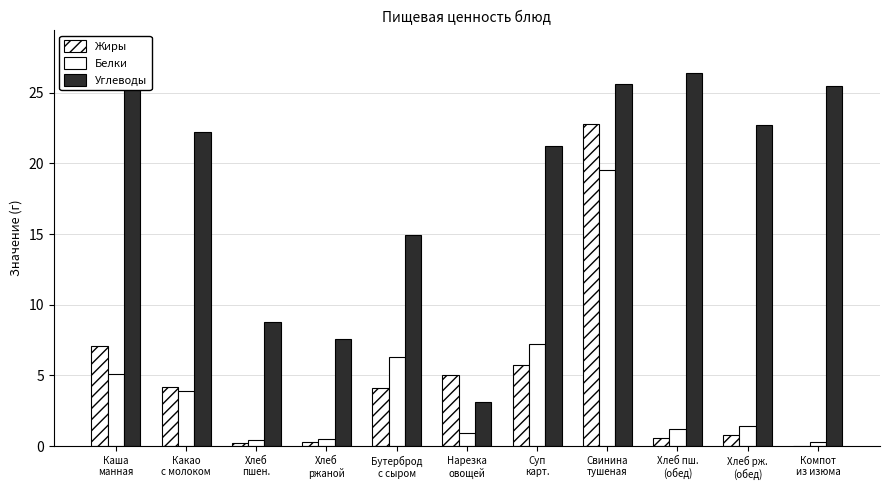

Reading right to left, extract all data points from this chart.

Жиры: 0.0	0.8	0.6	22.8	5.7	5.0	4.1	0.3	0.2	4.2	7.1
Белки: 0.3	1.4	1.2	19.5	7.2	0.9	6.3	0.5	0.4	3.9	5.1
Углеводы: 25.5	22.7	26.4	25.6	21.2	3.1	14.9	7.6	8.8	22.2	28.0